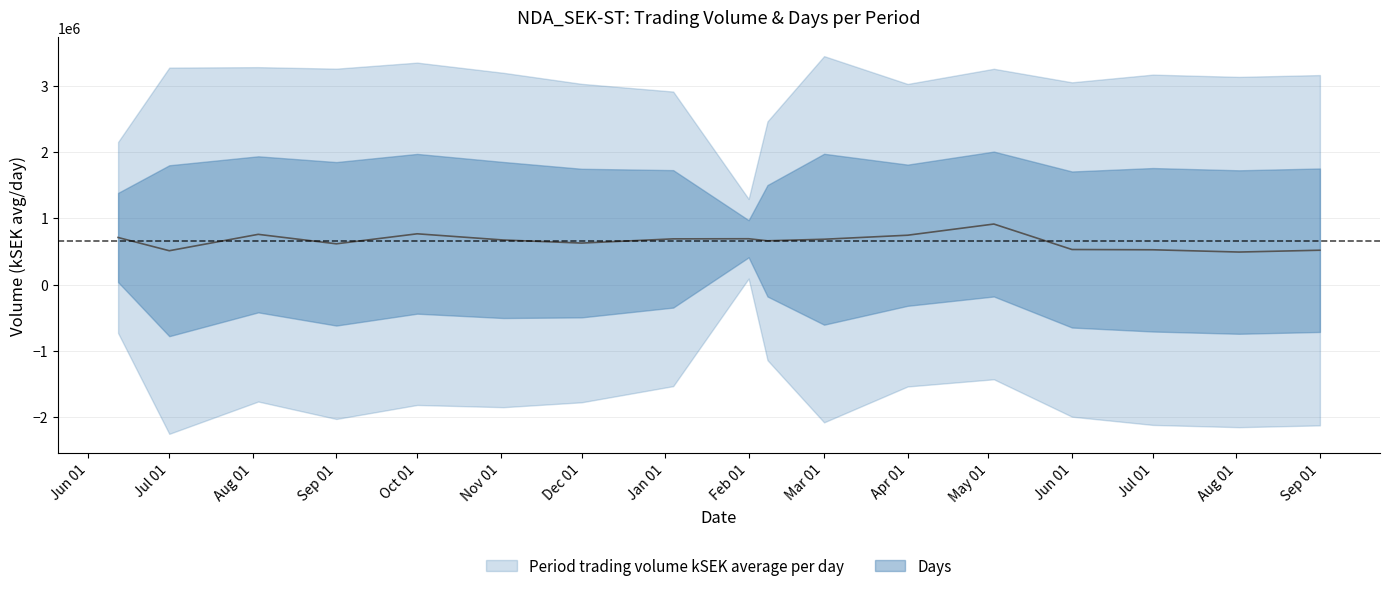

What is the difference between the maximum and second lowest values?

402279.3